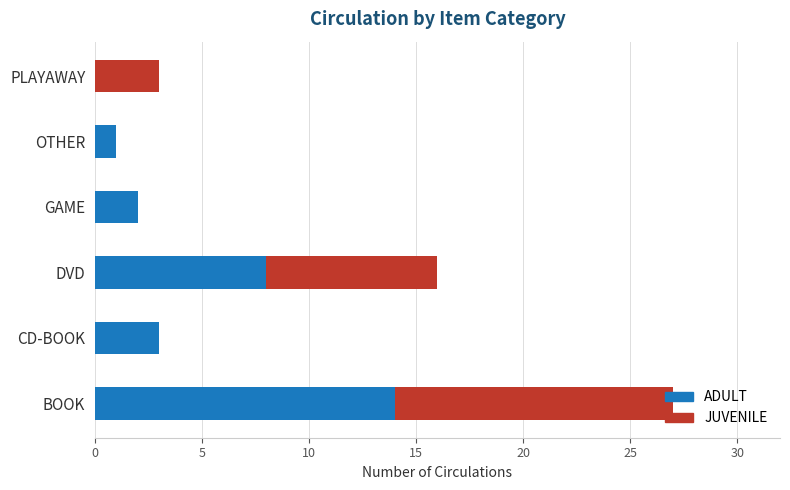

At which label is ADULT closest to 7?

DVD